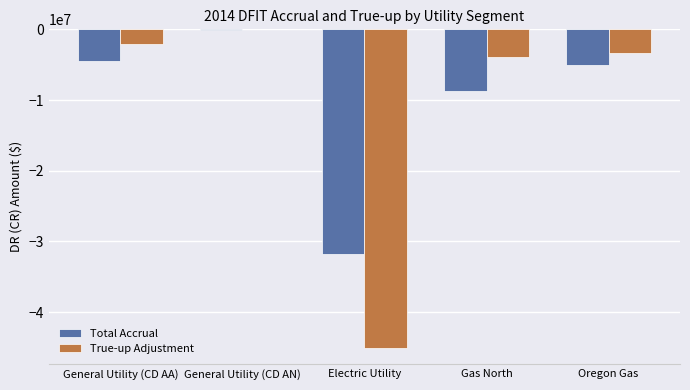

What is the difference between the True-up Adjustment values at Oregon Gas and General Utility (CD AN)?

3281706